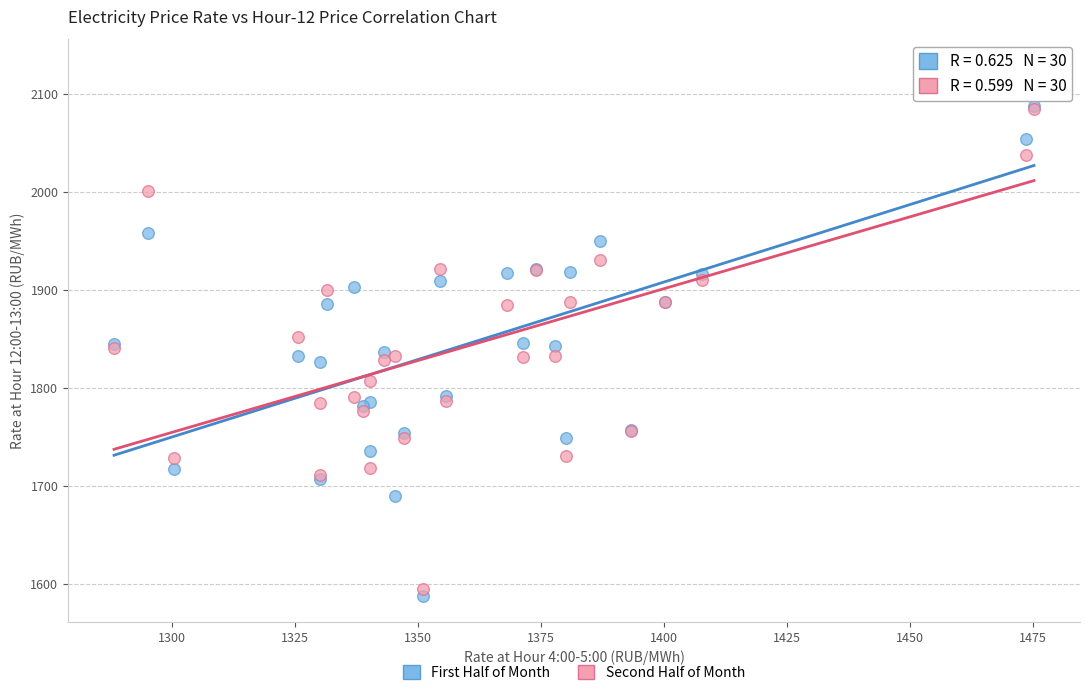

What are all the series names shown in the legend?

First Half of Month, Second Half of Month